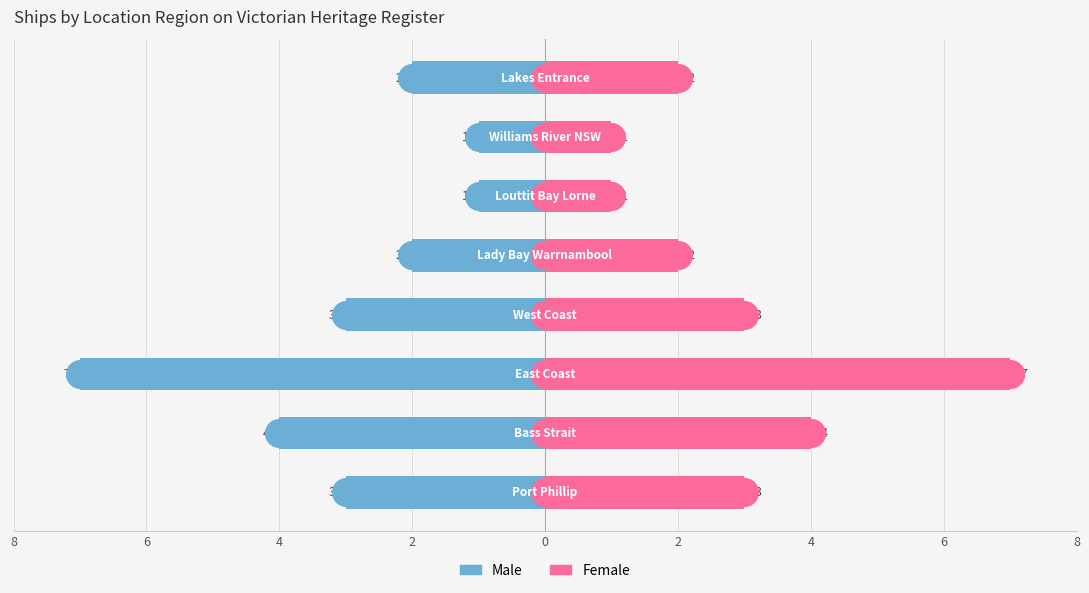

Which series contains the lowest Y value?

Male